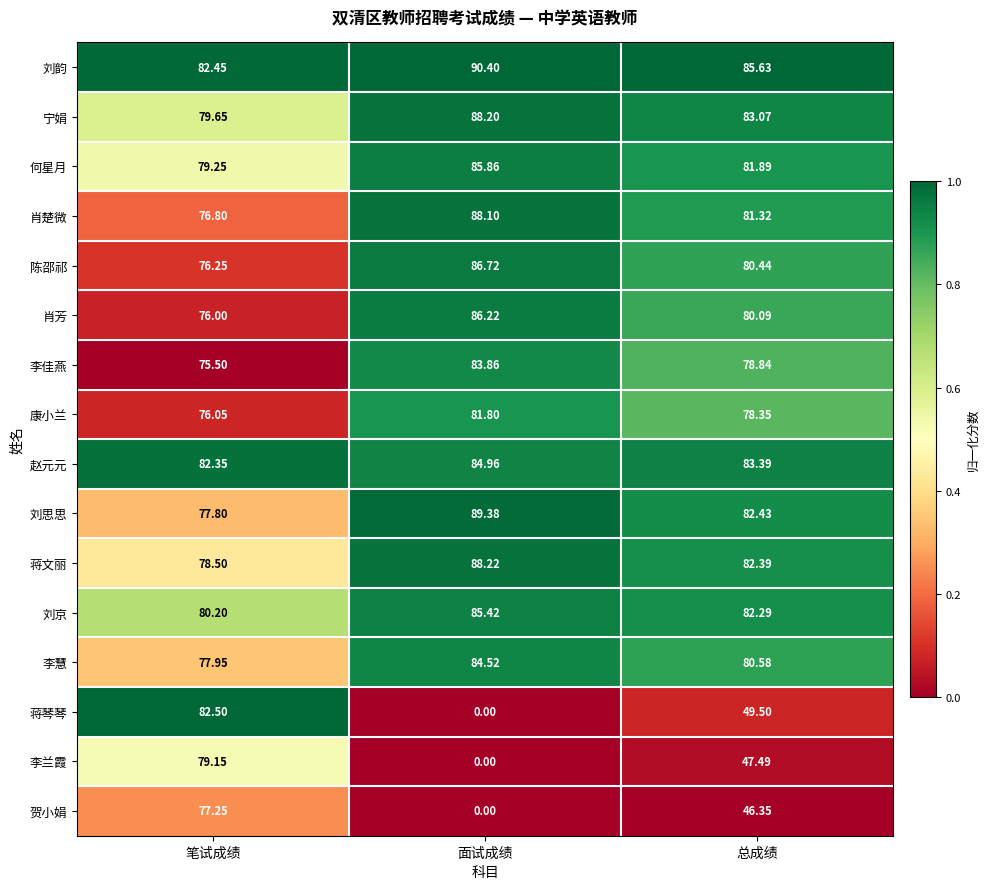

Which category has the lowest value in the 康小兰 series?

笔试成绩